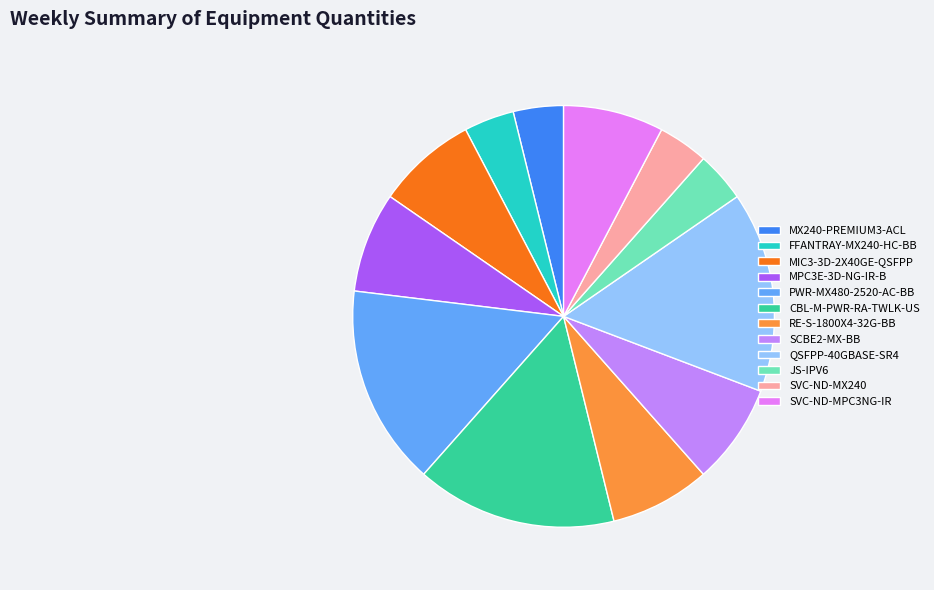

Approximately how many times larger is the value at JS-IPV6 compared to MIC3-3D-2X40GE-QSFPP?

0.5